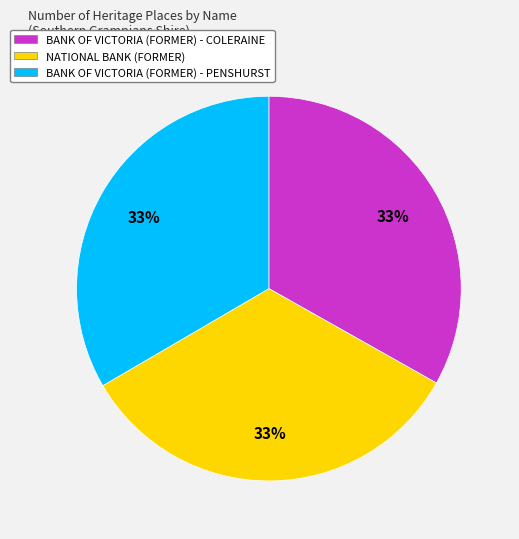

Is the sum of BANK OF VICTORIA (FORMER) - PENSHURST and NATIONAL BANK (FORMER) greater than half?

Yes